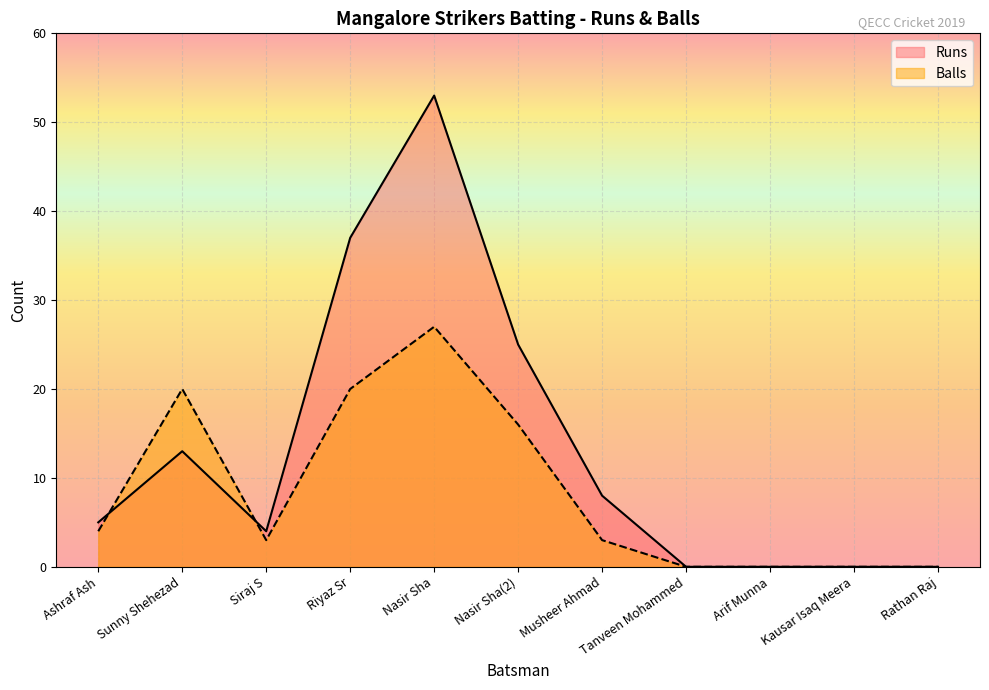

How many lines are shown in the chart?

2